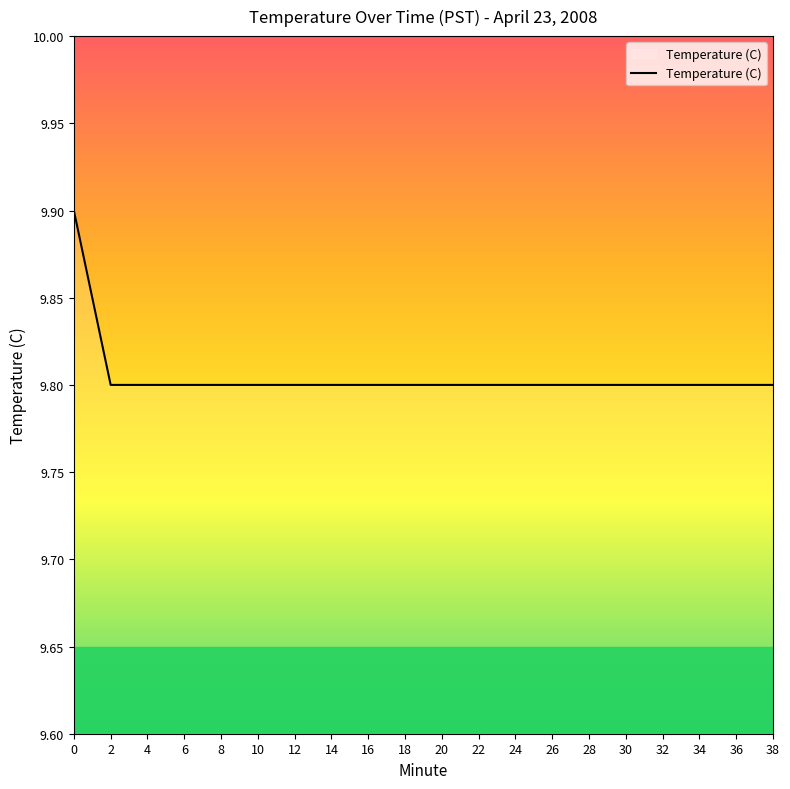

What is the smallest value displayed?

9.8